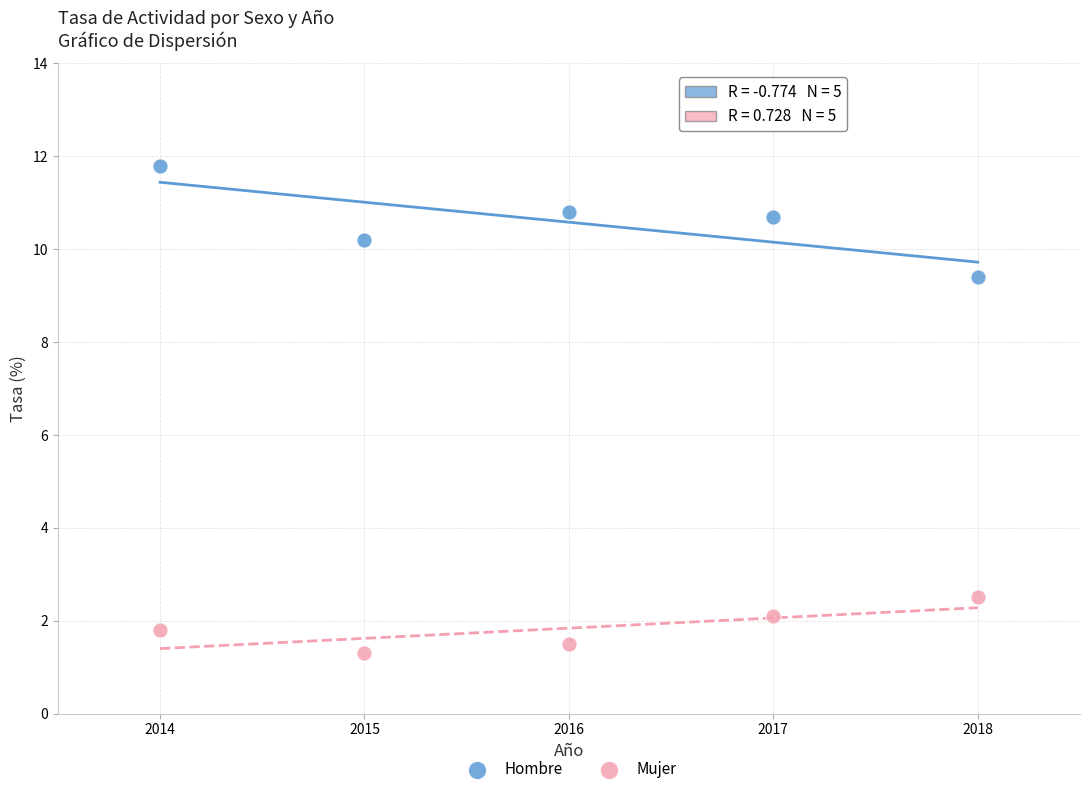

Which series has the widest spread of Y values?

Hombre